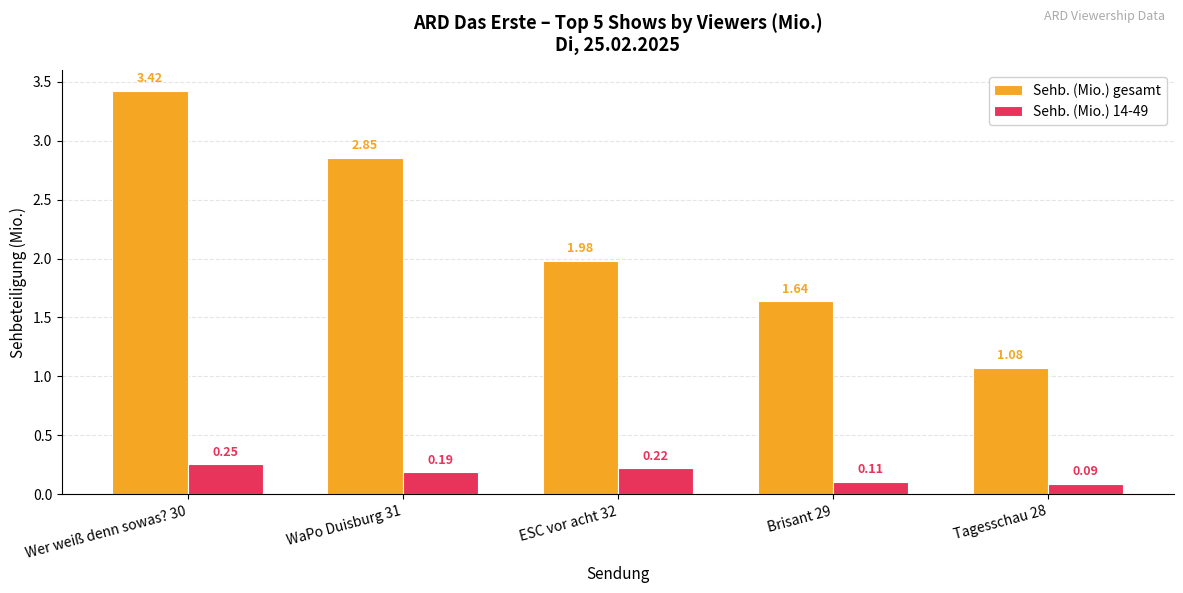

How many Sehb. (Mio.) 14-49 values are between 0 and 1?

5